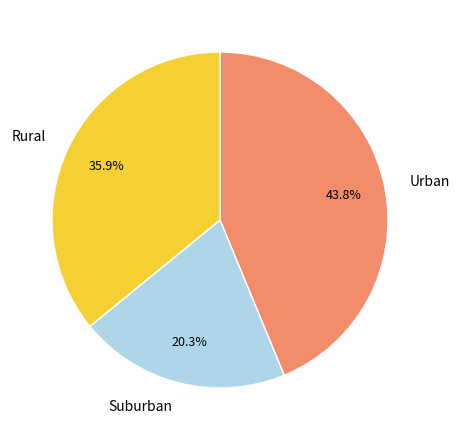

What percentage do Suburban and Urban together represent?

64.1%